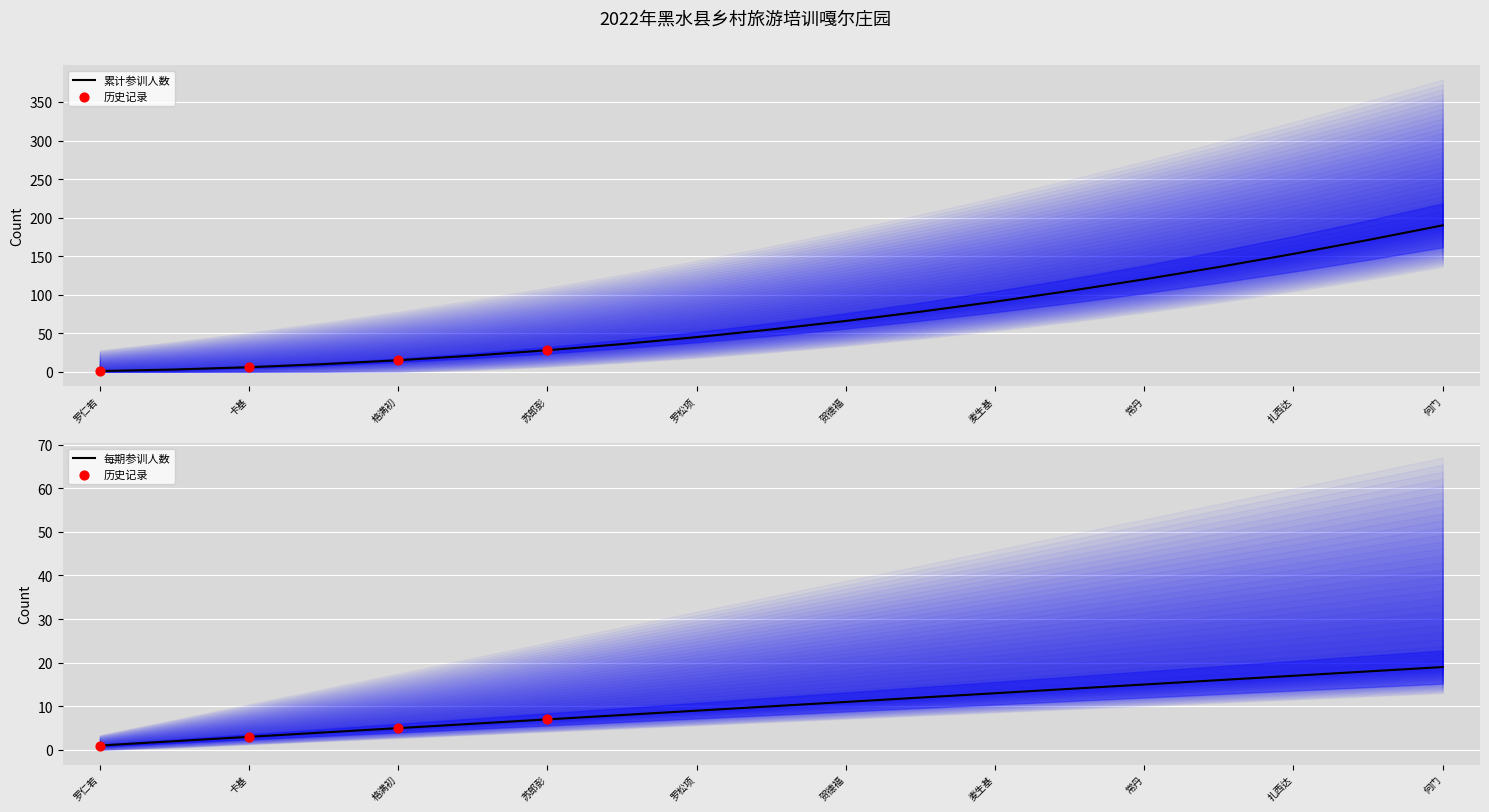

Which series reaches the minimum Y coordinate?

乡村旅游培训人数